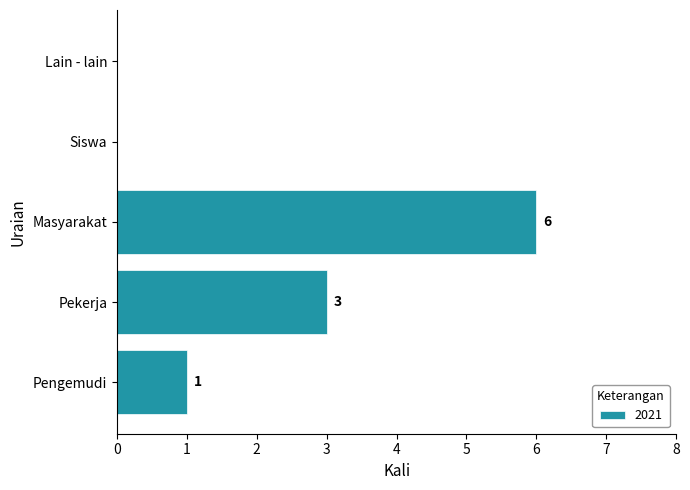

What is the sum of the values at Pengemudi and Pekerja?

4